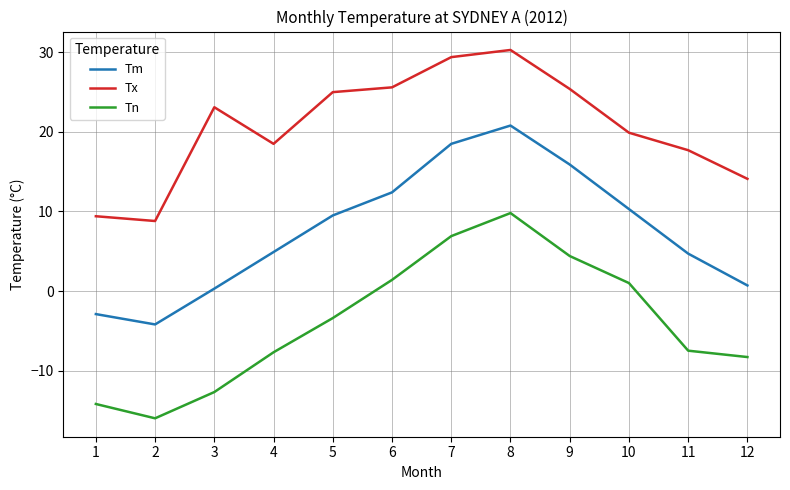

At how many categories does at least one series exceed 0?

12